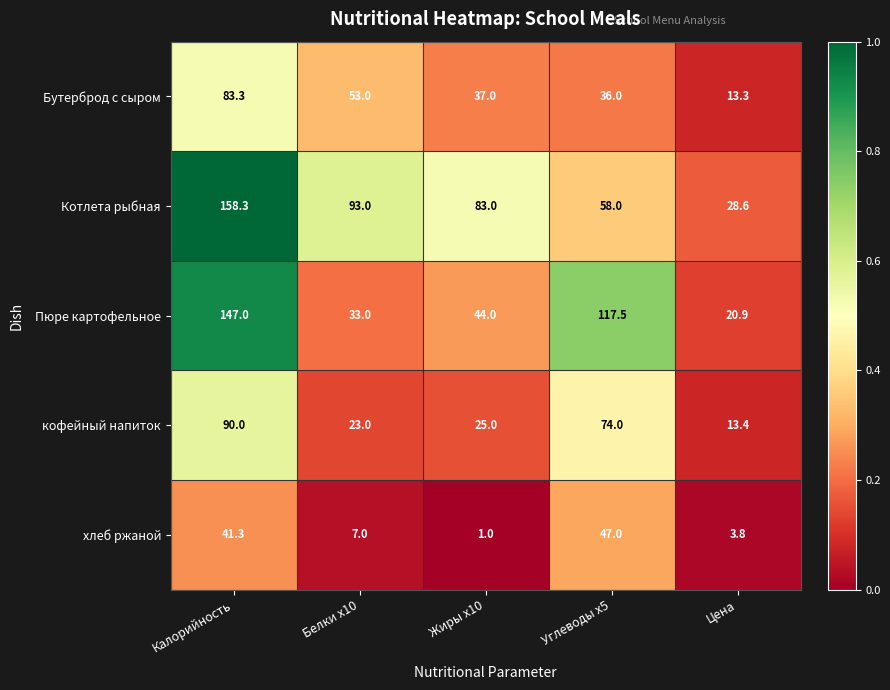

Reading right to left, transcribe all the data shown in this chart.

Бутерброд с сыром: 13.3	36.0	37.0	53.0	83.3
Котлета рыбная: 28.6	58.0	83.0	93.0	158.3
Пюре картофельное: 20.9	117.5	44.0	33.0	147.0
кофейный напиток: 13.4	74.0	25.0	23.0	90.0
хлеб ржаной: 3.8	47.0	1.0	7.0	41.3